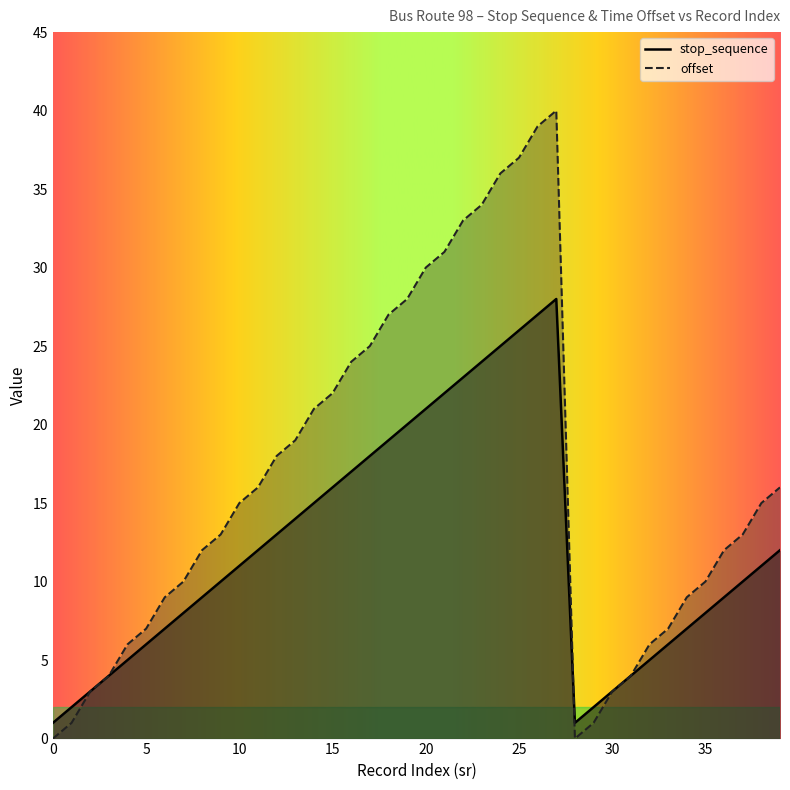

At which category is the sum across all series the highest?

27